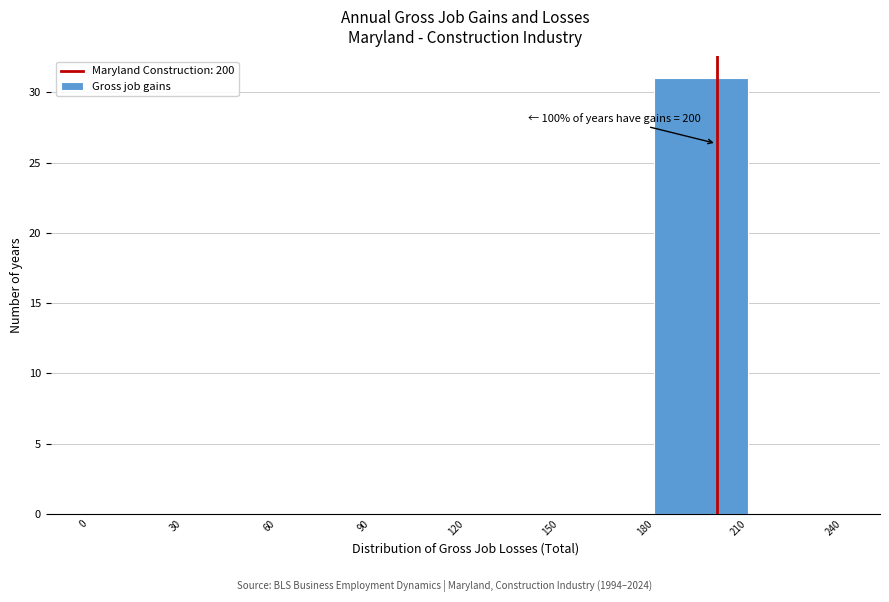

Which range on the x-axis has the tallest bar?

180 to 210